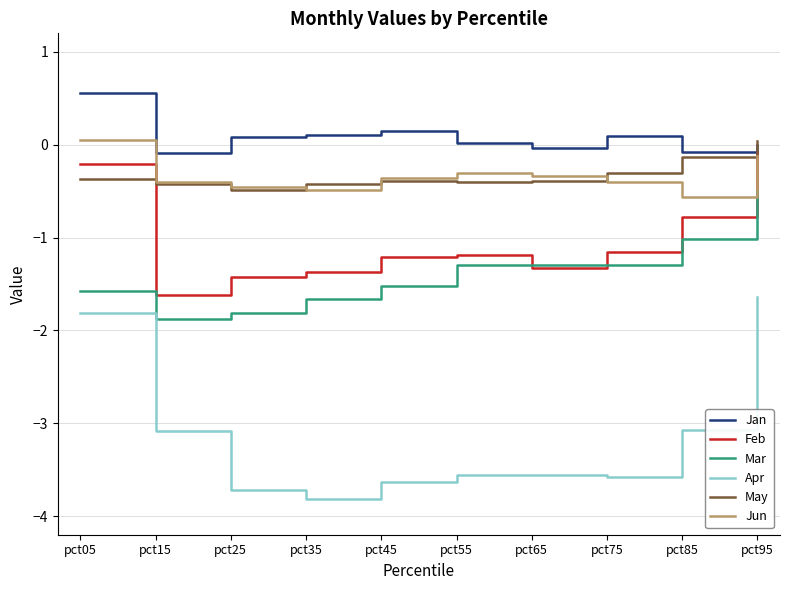

True or false: Jun and Apr intersect in this chart.

False